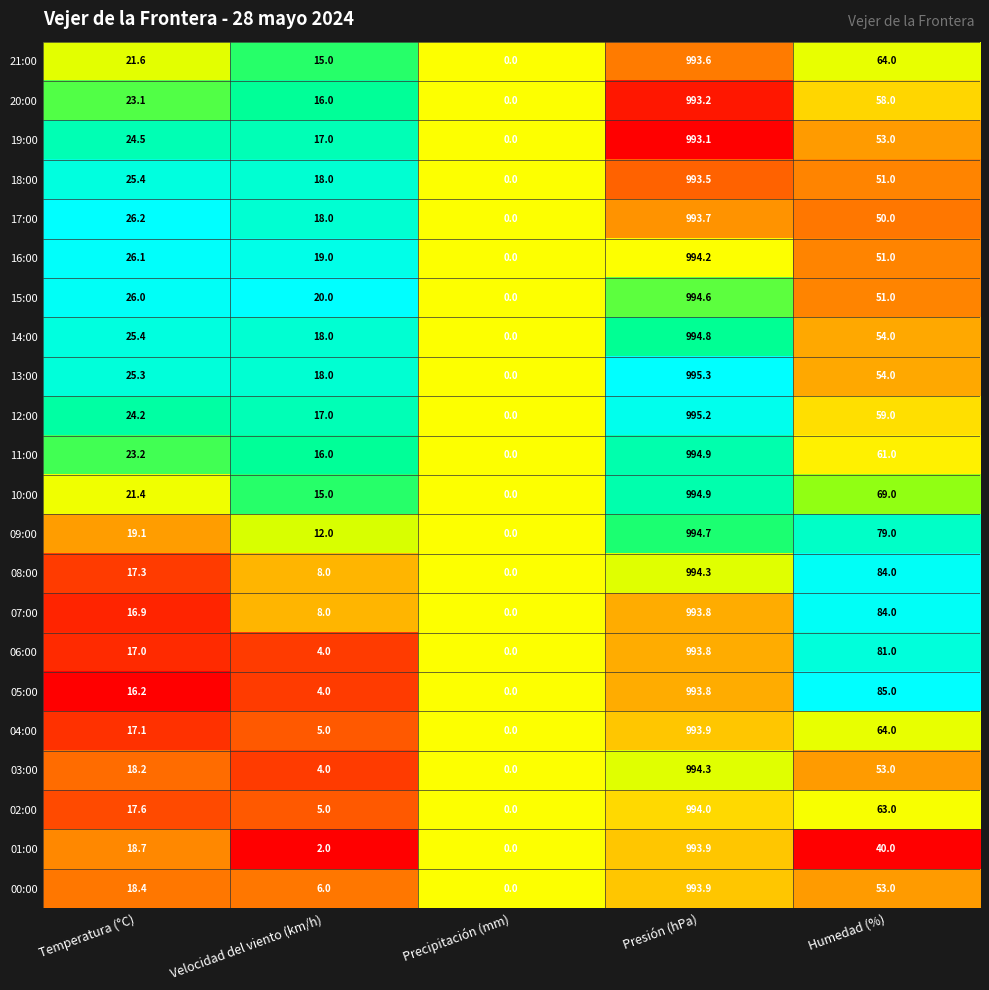

What is the spread (max minus min) of values at Humedad (%)?

45.0